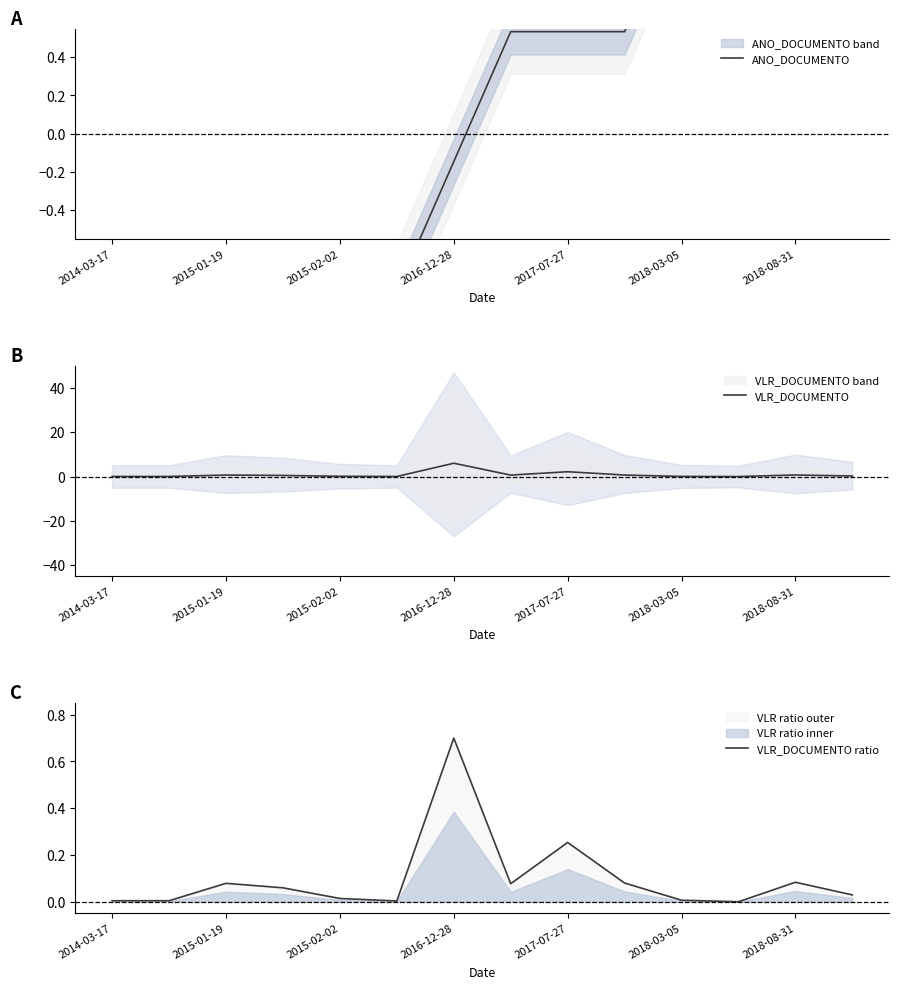

In VLR_DOCUMENTO, how many points are higher than both neighbors (excluding endpoints)?

4